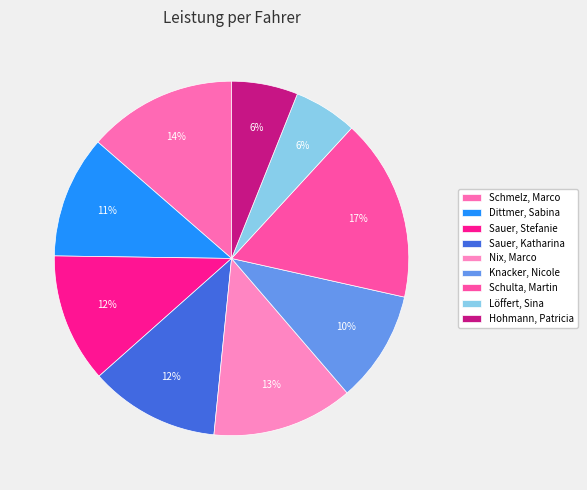

True or false: Sauer, Katharina accounts for 12% of the total.

True